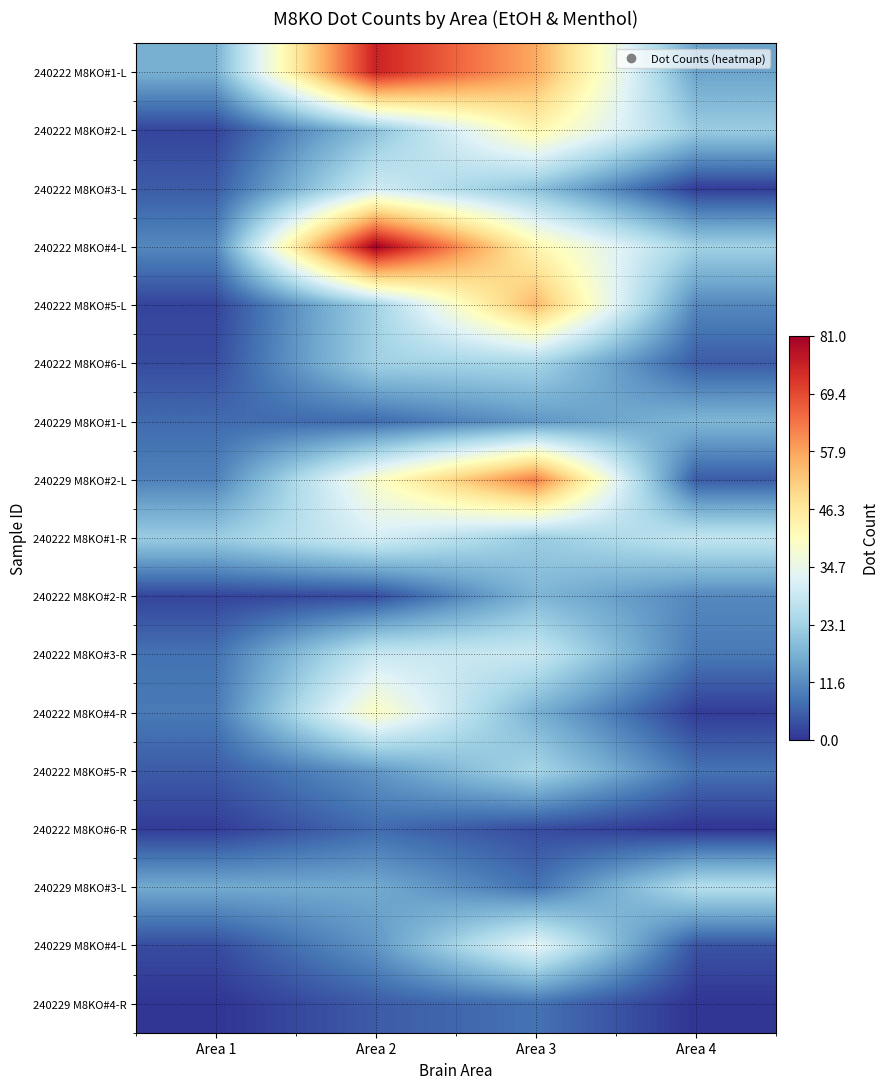

At how many categories does at least one series exceed 77?

1